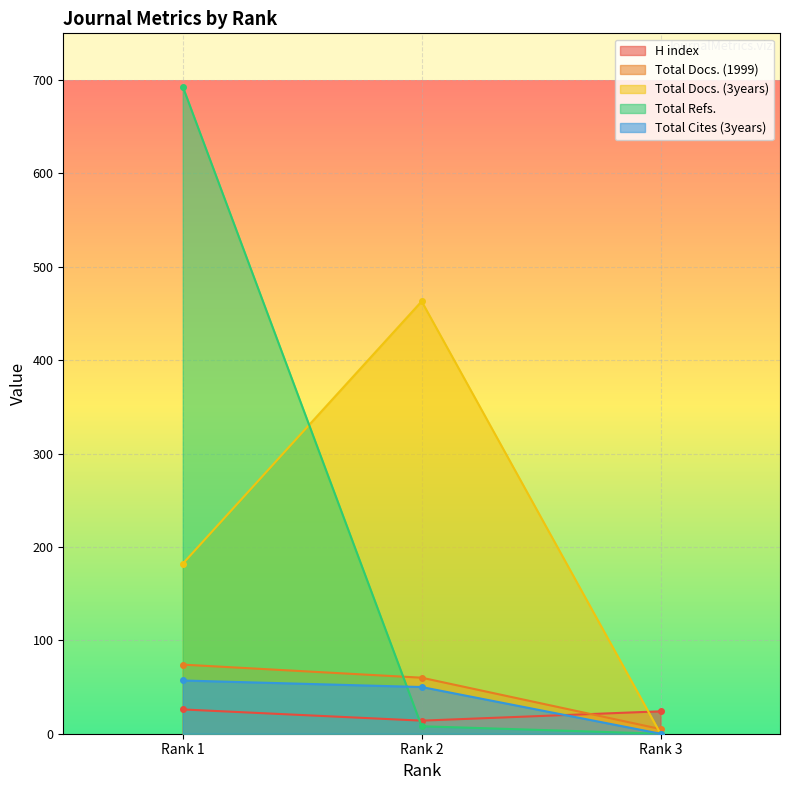

How many values in the Total Docs. (3years) series exceed 182?

1